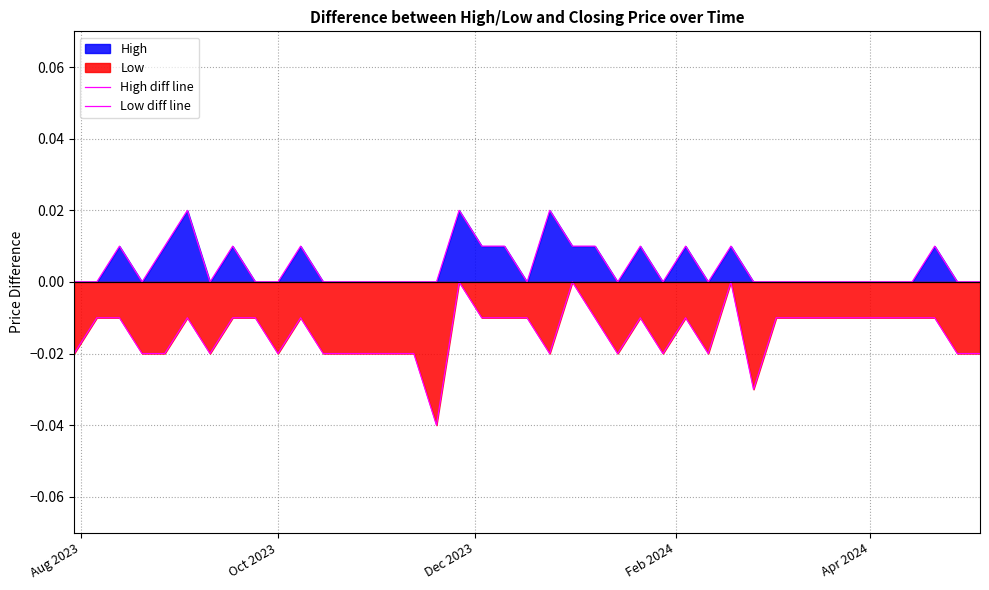

What is the sum of all High diff line values?

0.2